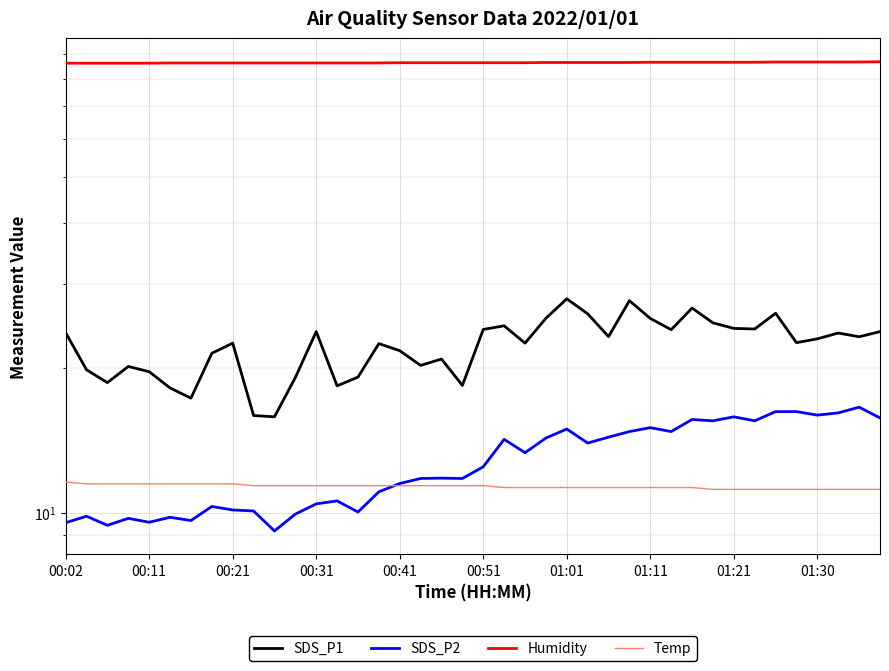

Reading left to right, transcribe all the data shown in this chart.

SDS_P1: 23.7	19.9	18.7	20.2	19.7	18.2	17.3	21.5	22.6	15.9	15.8	19.1	23.8	18.4	19.2	22.5	21.8	20.3	20.9	18.4	24.1	24.5	22.6	25.4	27.9	25.9	23.3	27.6	25.4	24.1	26.7	24.9	24.2	24.1	26.0	22.6	23.0	23.7	23.2	23.8
SDS_P2: 9.6	9.8	9.4	9.8	9.6	9.8	9.7	10.3	10.2	10.1	9.2	9.9	10.4	10.6	10.1	11.1	11.5	11.8	11.8	11.8	12.5	14.2	13.3	14.3	14.9	14.0	14.4	14.8	15.1	14.8	15.7	15.6	15.8	15.6	16.2	16.2	16.0	16.1	16.6	15.8
Humidity: 86.1	86.1	86.1	86.1	86.1	86.2	86.2	86.2	86.2	86.2	86.2	86.2	86.2	86.2	86.2	86.2	86.3	86.3	86.3	86.3	86.3	86.3	86.3	86.4	86.4	86.4	86.4	86.4	86.5	86.5	86.5	86.5	86.5	86.5	86.6	86.6	86.6	86.6	86.6	86.7
Temp: 11.6	11.5	11.5	11.5	11.5	11.5	11.5	11.5	11.5	11.4	11.4	11.4	11.4	11.4	11.4	11.4	11.4	11.4	11.4	11.4	11.4	11.3	11.3	11.3	11.3	11.3	11.3	11.3	11.3	11.3	11.3	11.2	11.2	11.2	11.2	11.2	11.2	11.2	11.2	11.2